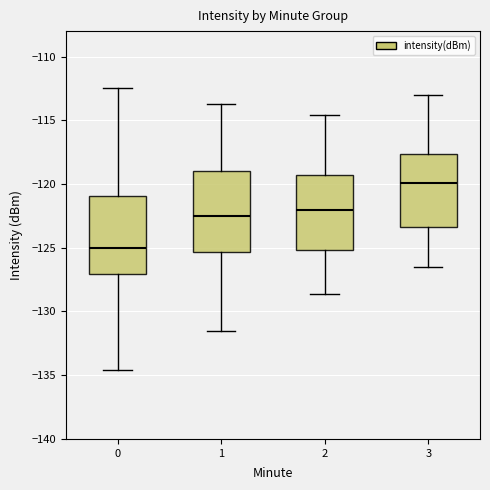

Which box's median line is the lowest?

0